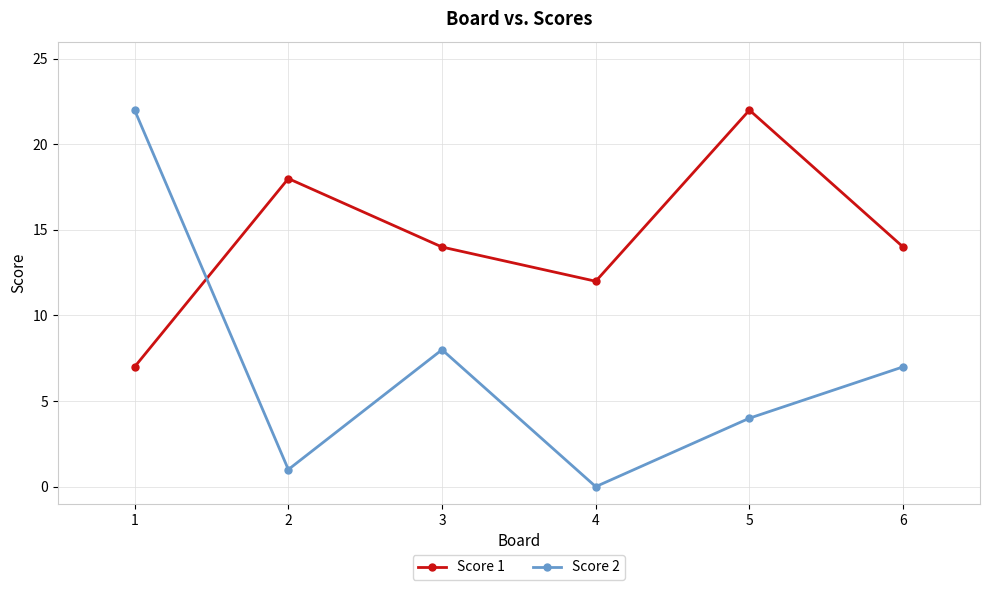

How many data points in Score 2 are less than 7?

3